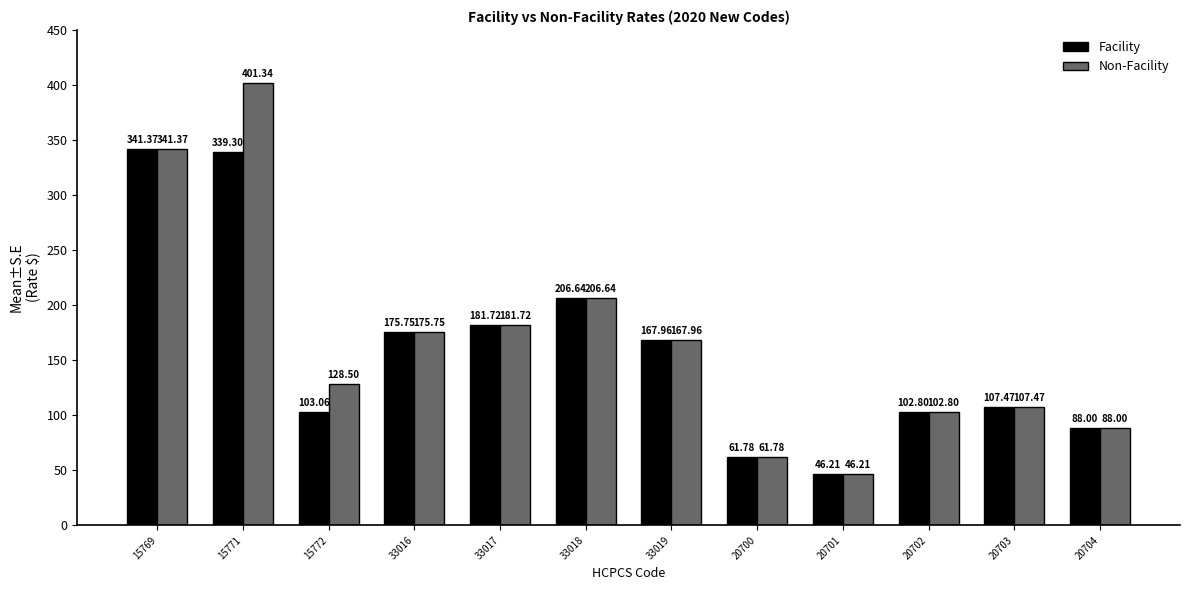

Count the number of categories in the chart.

12